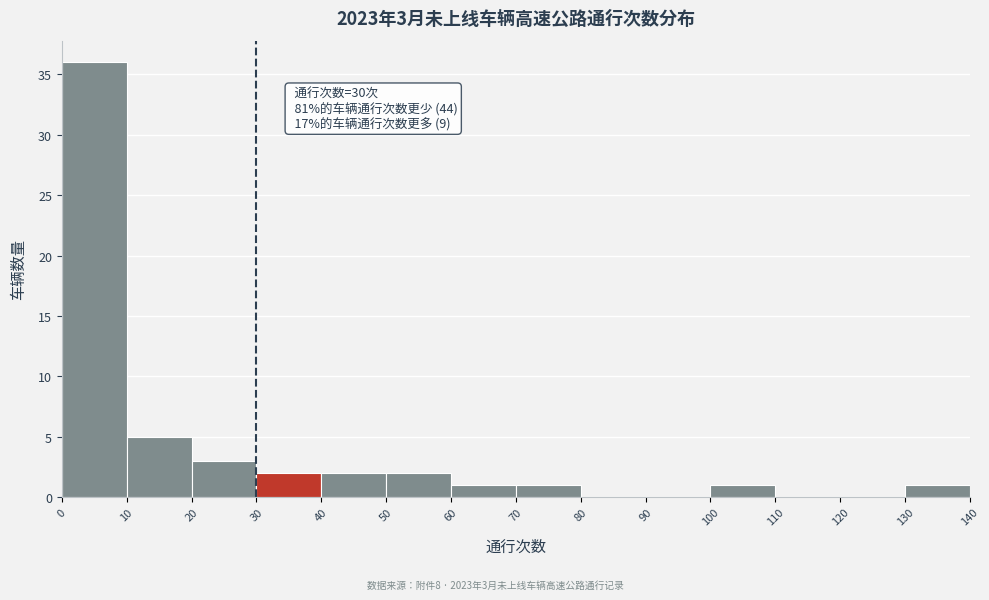

Which range on the x-axis has the tallest bar?

0 to 10